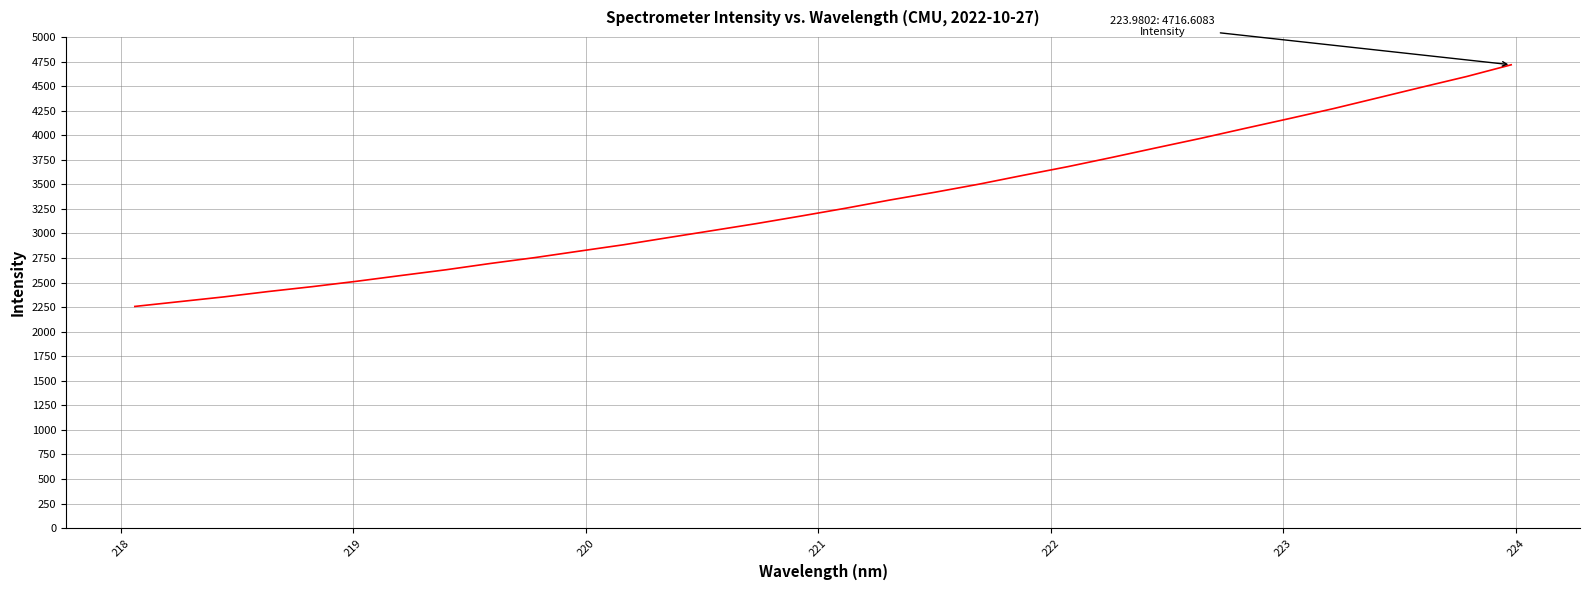

What is the difference between the maximum and minimum values?

2459.7